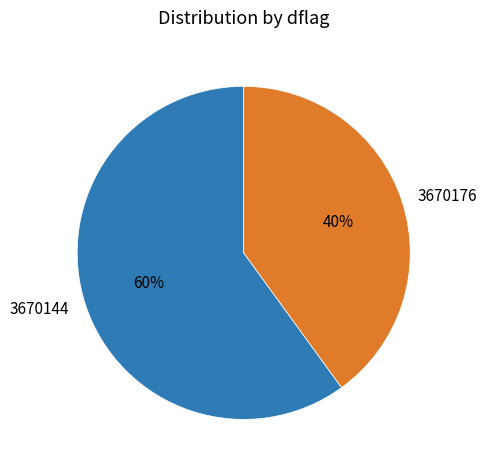

Which slice is the largest?

3670144